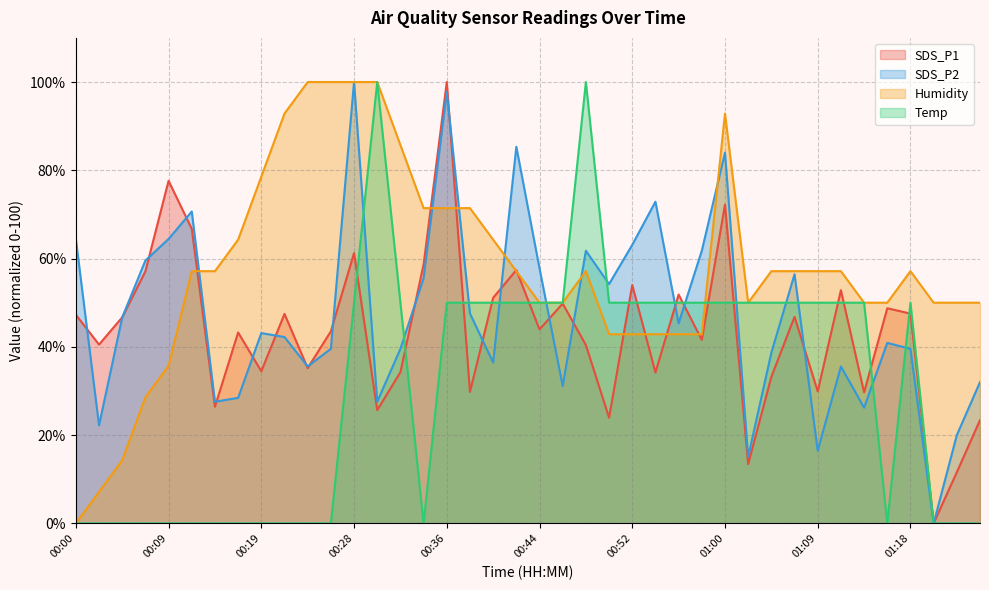

What is the highest value of the Temp series?

100.0